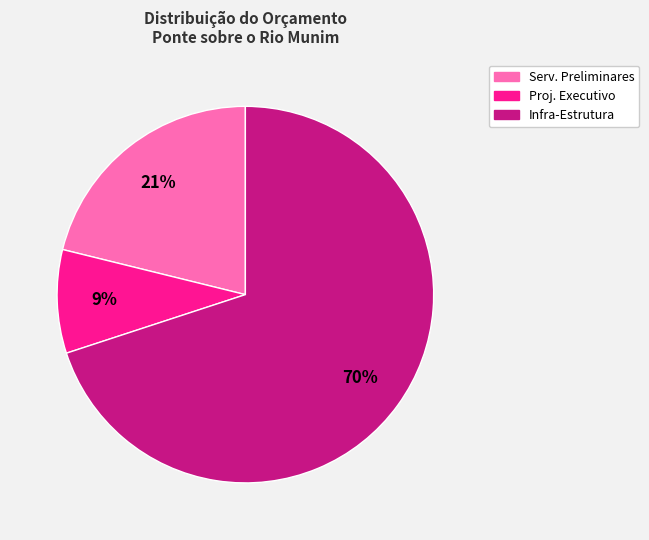

To the nearest percent, what is the difference between the largest and smallest slice percentages?

61%